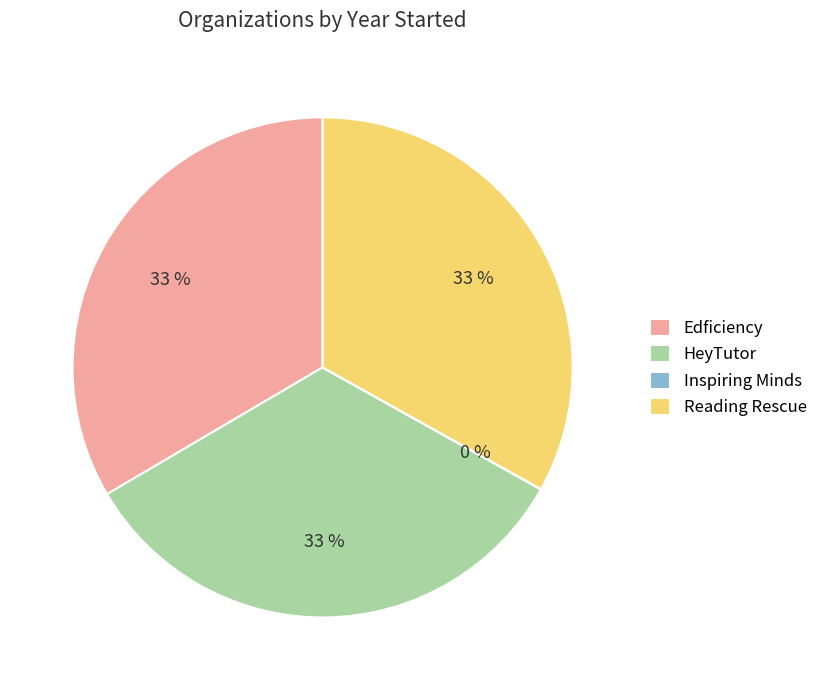

The Edficiency slice represents 47% of the pie. True or false?

False